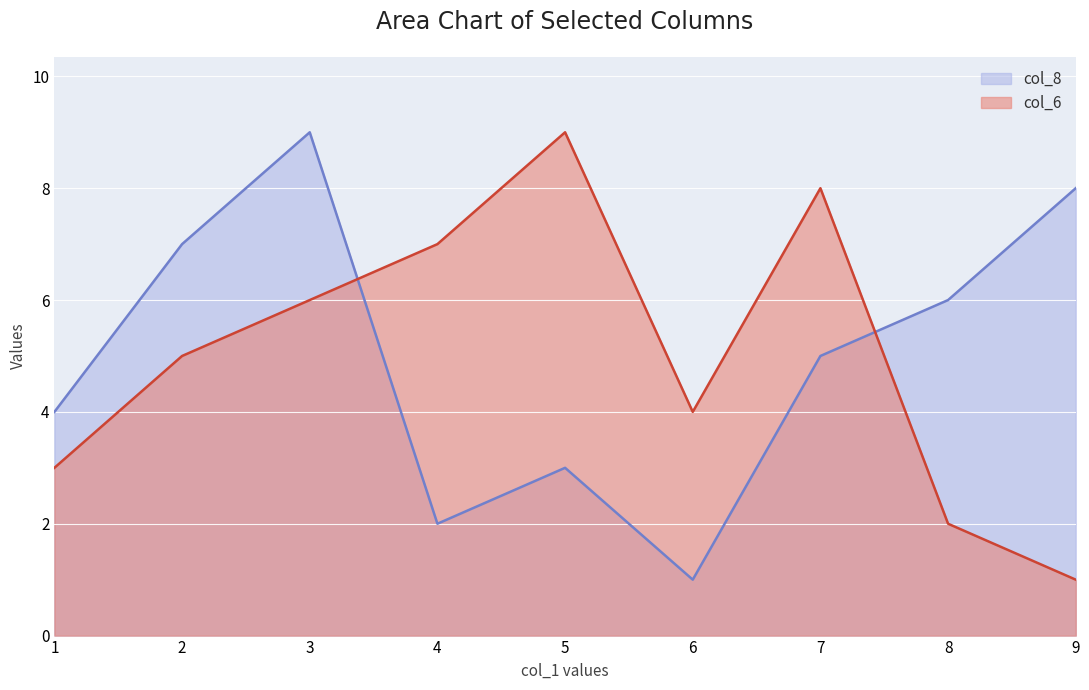

List the labels in order of col_8 value, largest first.

3, 9, 2, 8, 7, 1, 5, 4, 6